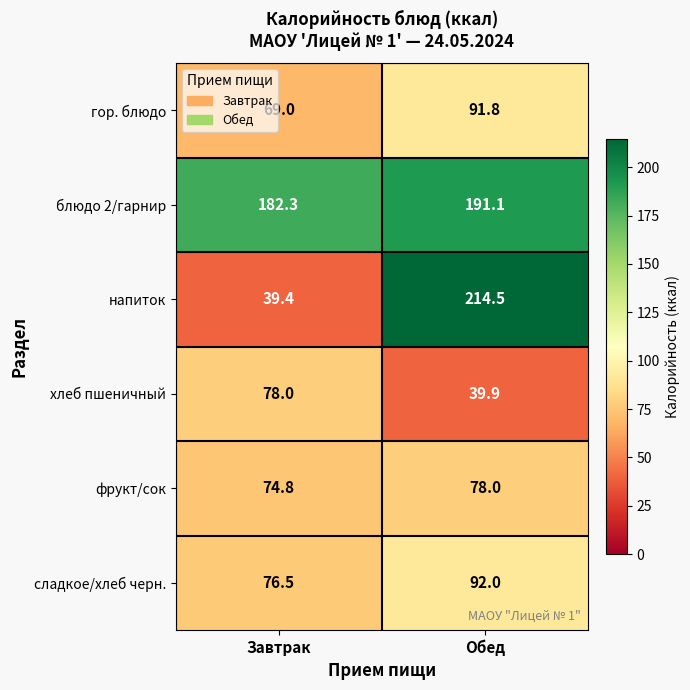

What is the total value across all series at Завтрак?

520.0